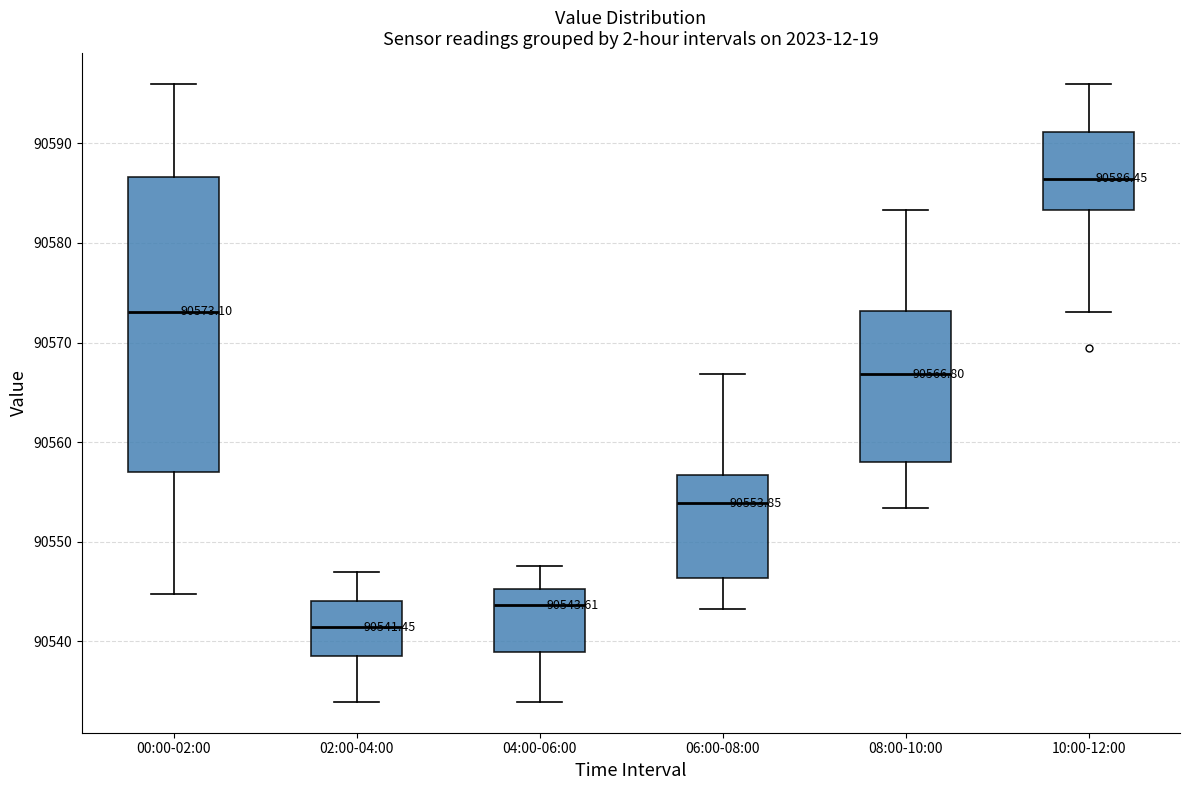

Which box's median line is the highest?

10:00-12:00